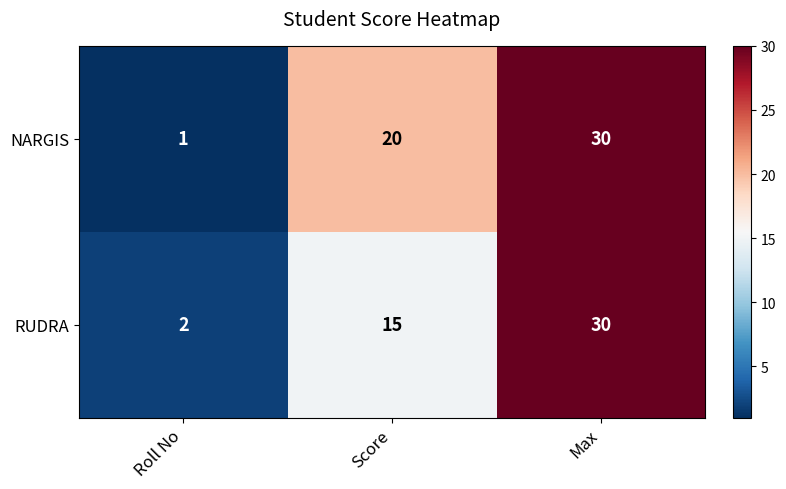

Rank the series at Roll No from lowest to highest value.

NARGIS, RUDRA